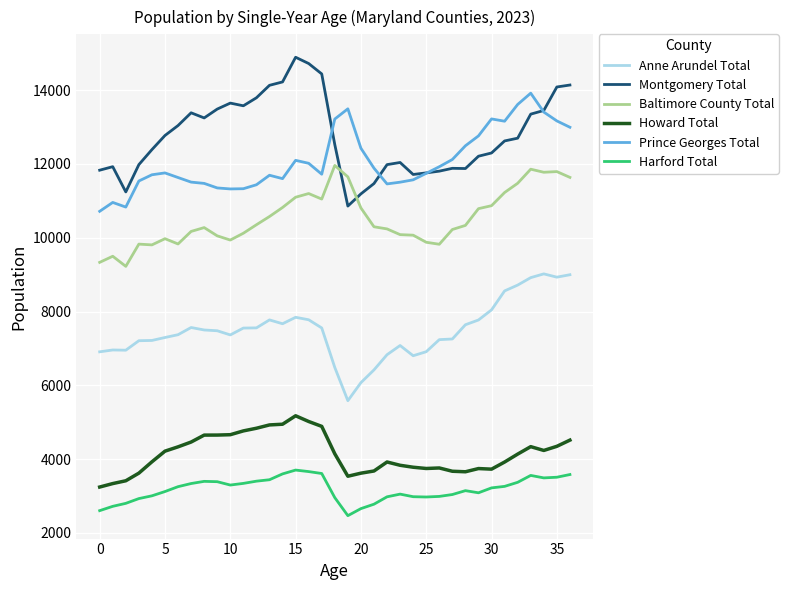

Rank the series by their maximum value, from highest to lowest.

Montgomery Total, Prince Georges Total, Baltimore County Total, Anne Arundel Total, Howard Total, Harford Total